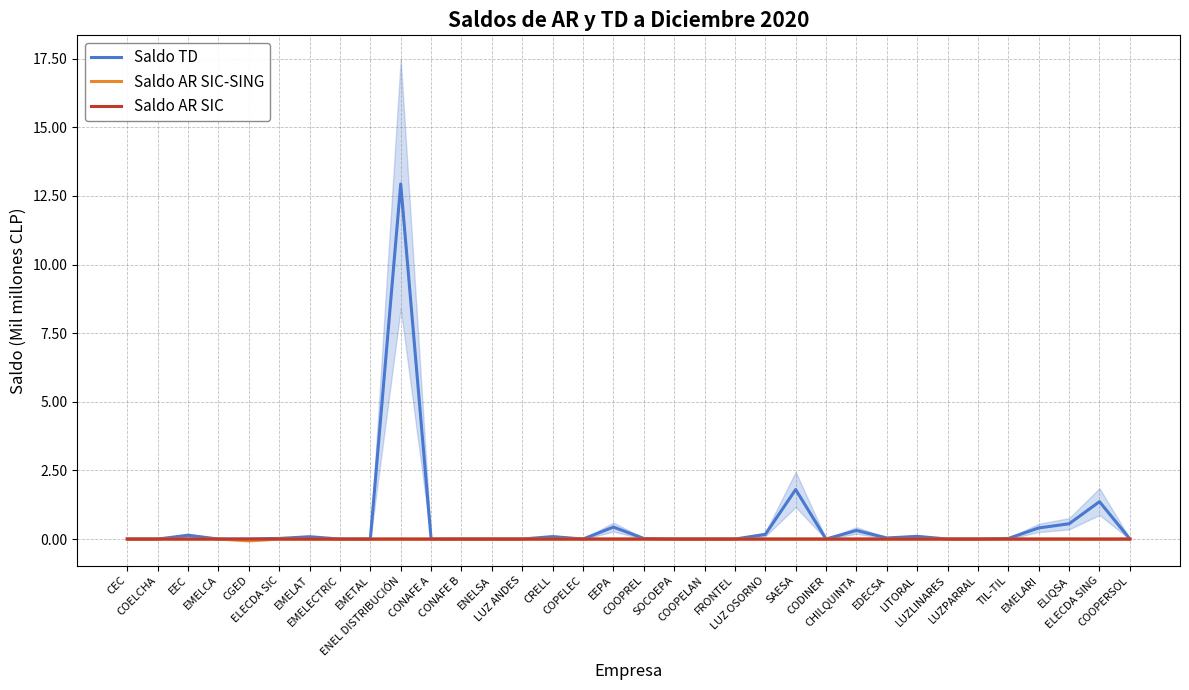

Which series has the widest spread of values?

Saldo TD